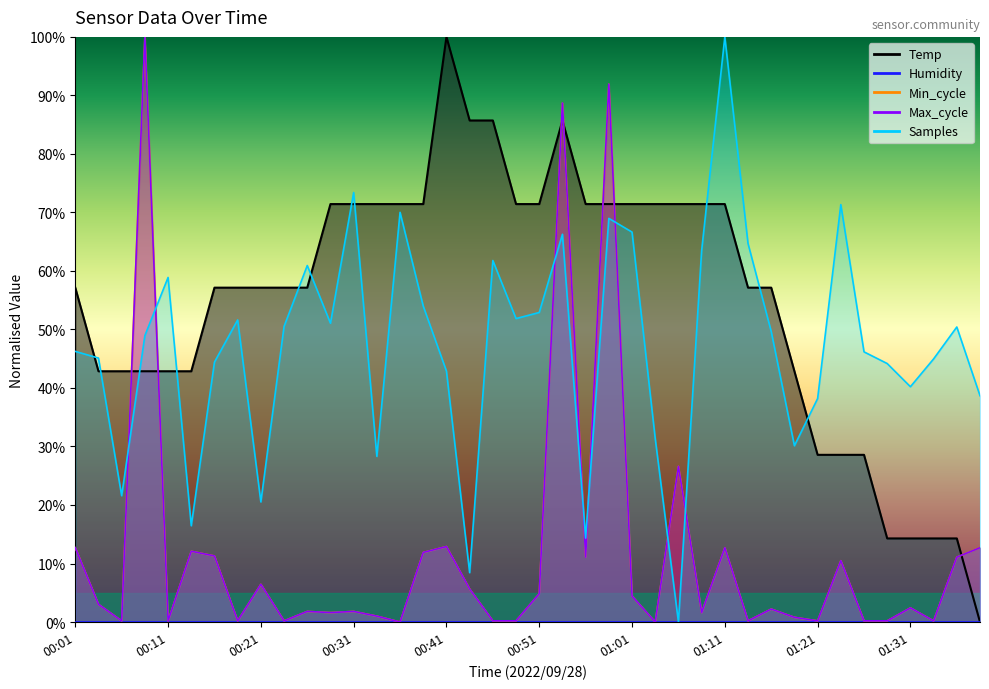

Does the chart display data point markers on the line(s)?

No